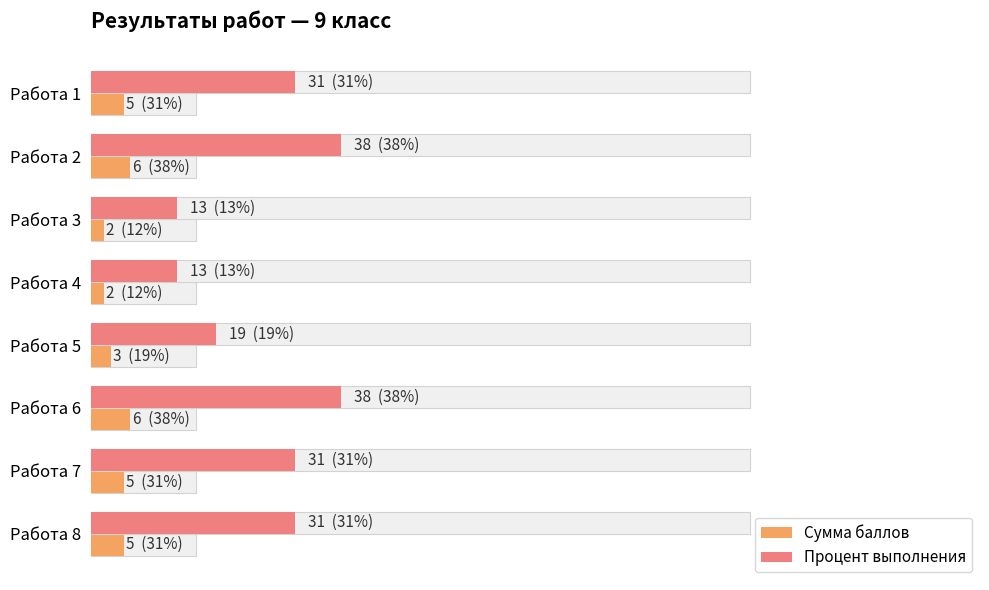

Reading left to right, extract all data points from this chart.

Сумма баллов: 0=5	20=6	40=2	60=2	80=3	100=6	120=5	140=5
Процент выполнения: 0=31	20=38	40=13	60=13	80=19	100=38	120=31	140=31